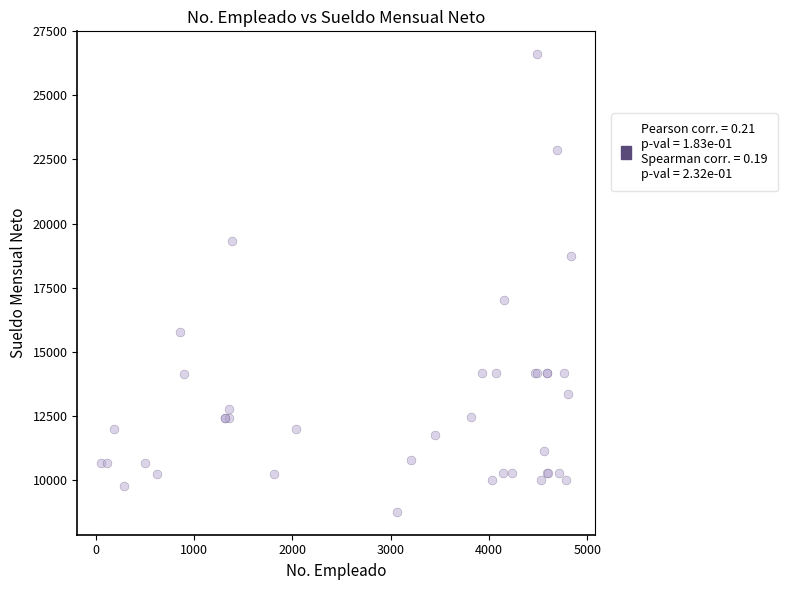

What Y value in the scatter plot is closest to 17676?

17015.8